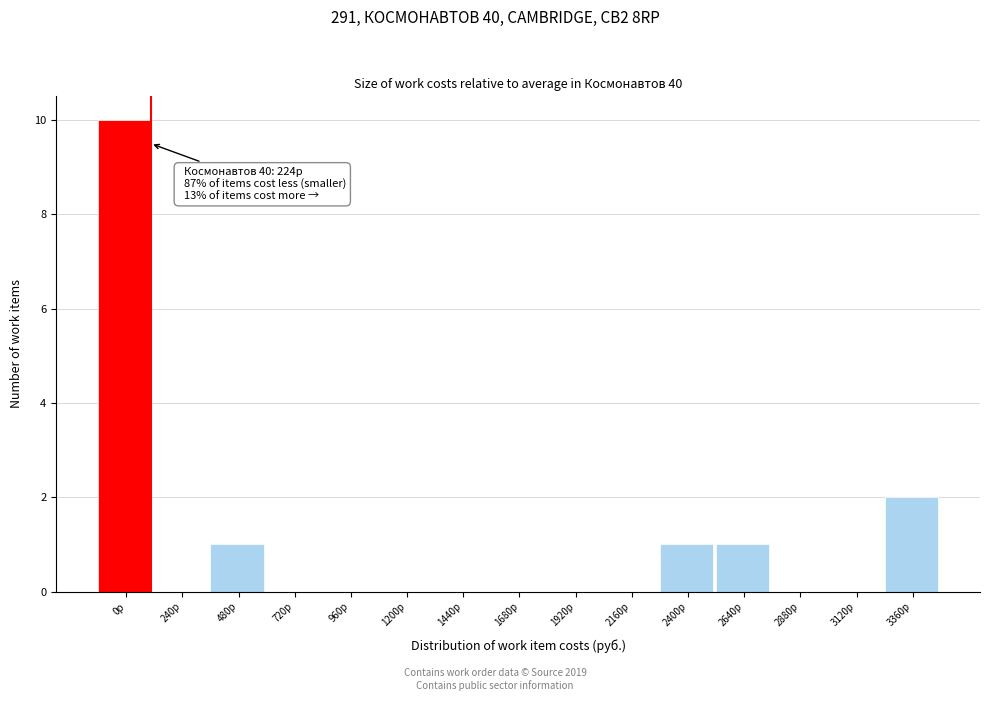

Reading left to right, extract all data points from this chart.

0р=10	240р=0	480р=1	720р=0	960р=0	1200р=0	1440р=0	1680р=0	1920р=0	2160р=0	2400р=1	2640р=1	2880р=0	3120р=0	3360р=2